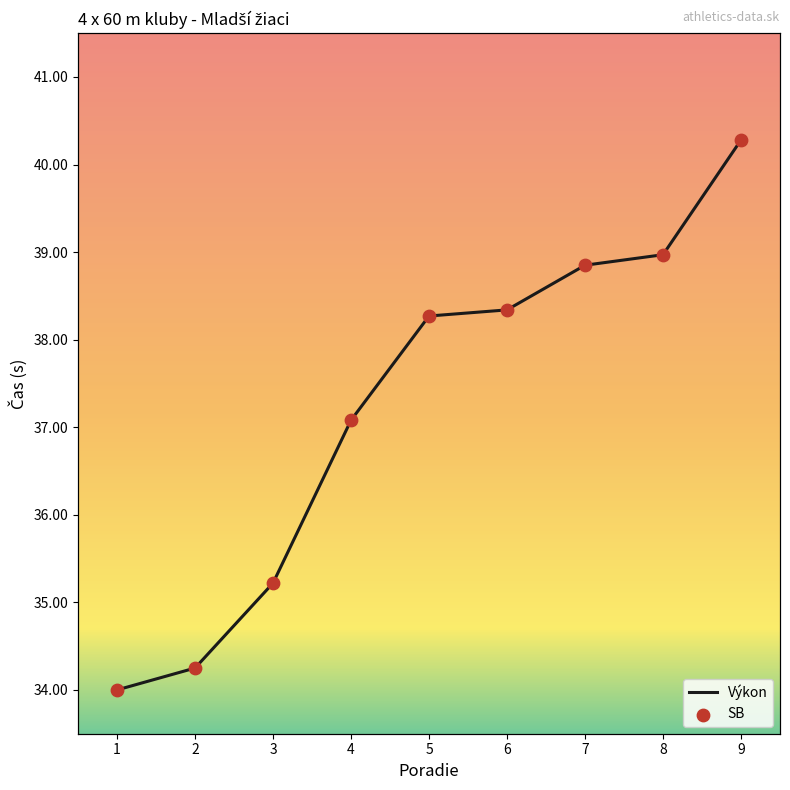

Which series has the largest Y range (max minus min)?

Výkon